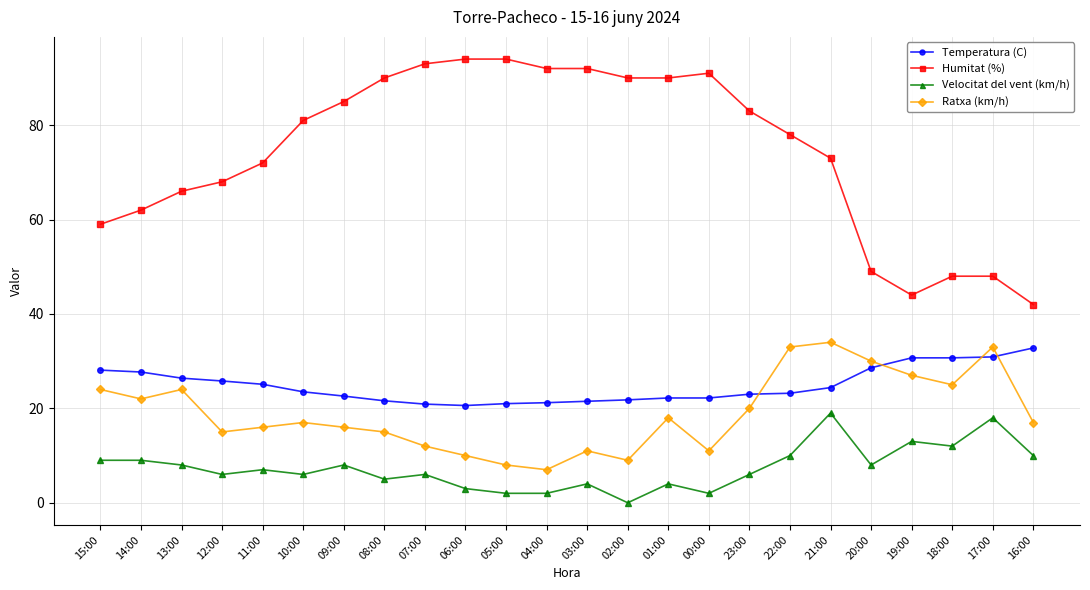

What are all the series names shown in the legend?

Temperatura (C), Humitat (%), Velocitat del vent (km/h), Ratxa (km/h)